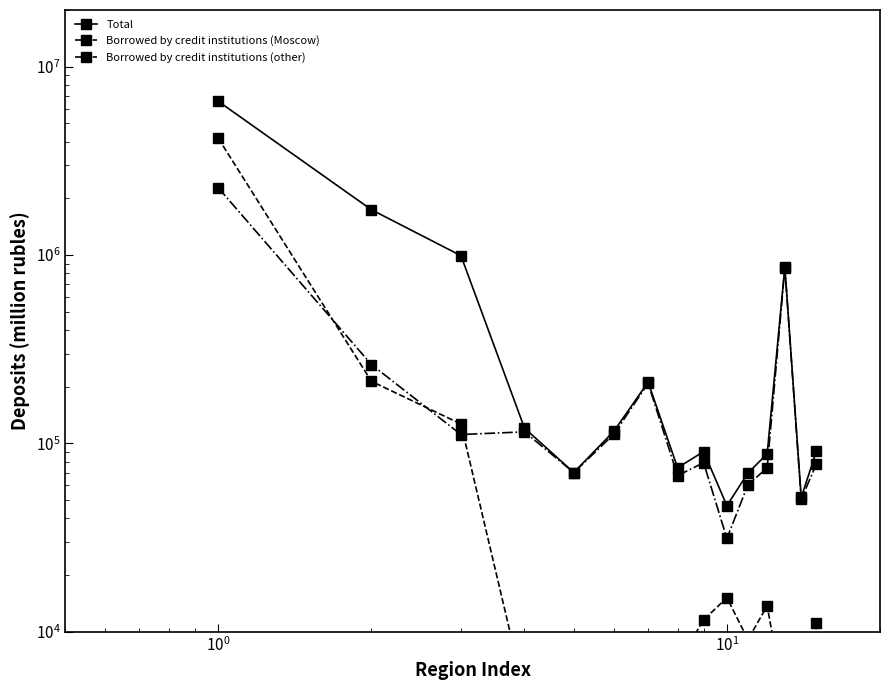

Which series has the largest total across all categories?

Total